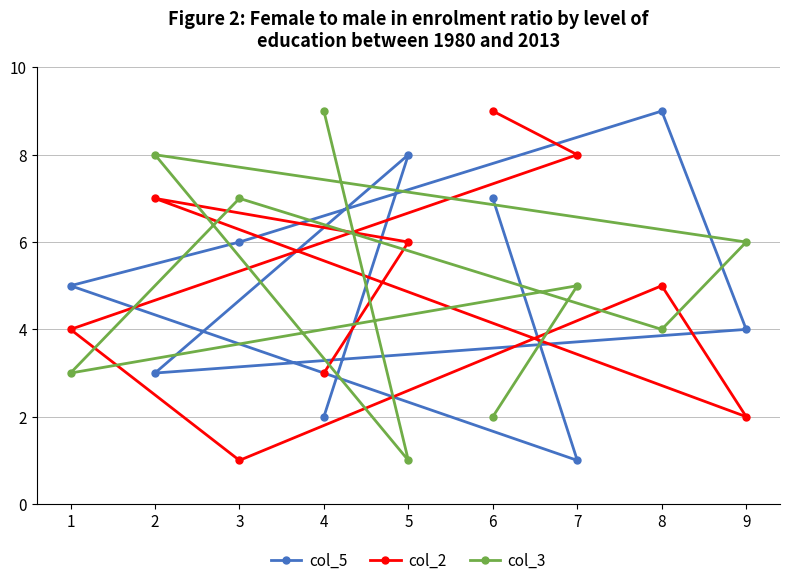

What is the maximum value shown in the chart?

9